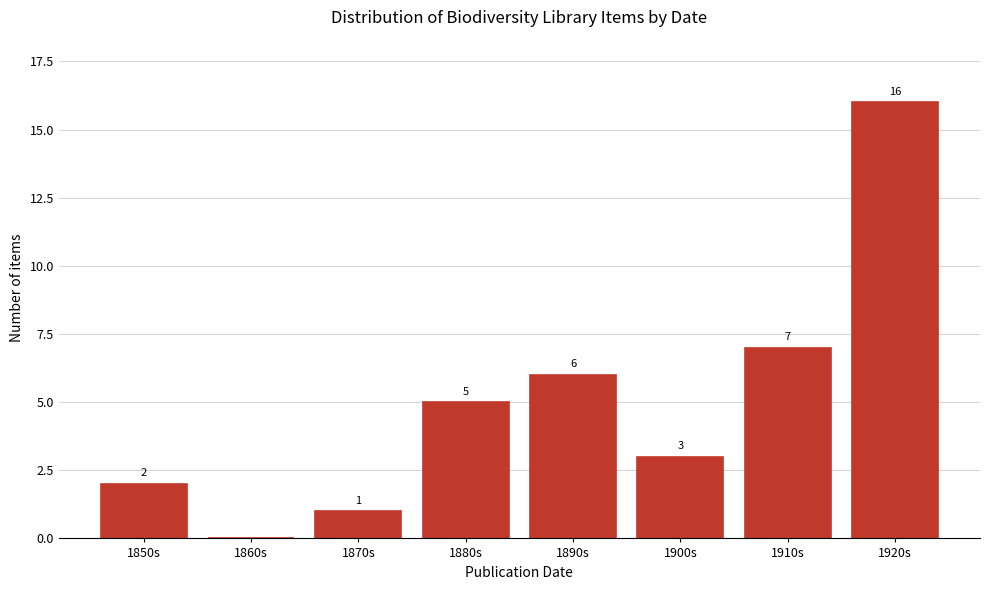

Reading right to left, list all the values displayed in this chart.

1920s=16	1910s=7	1900s=3	1890s=6	1880s=5	1870s=1	1860s=0	1850s=2